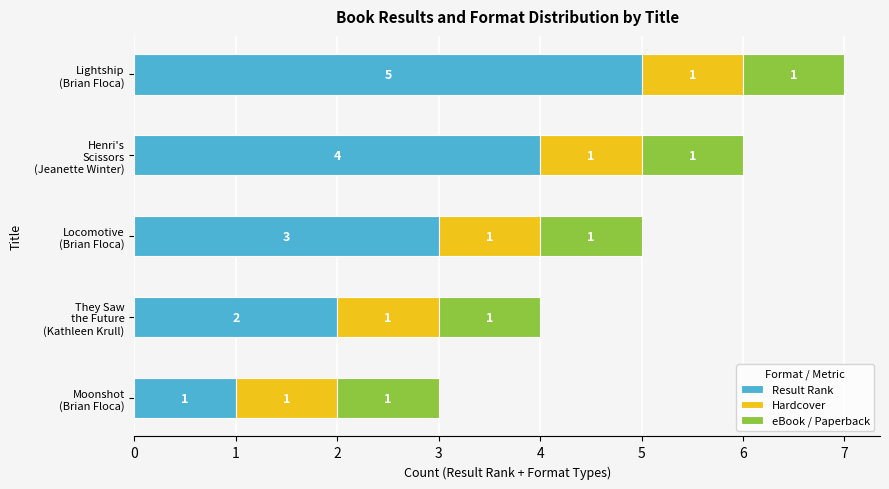

What is the difference between the maximum and minimum values in the Result Rank series?

4